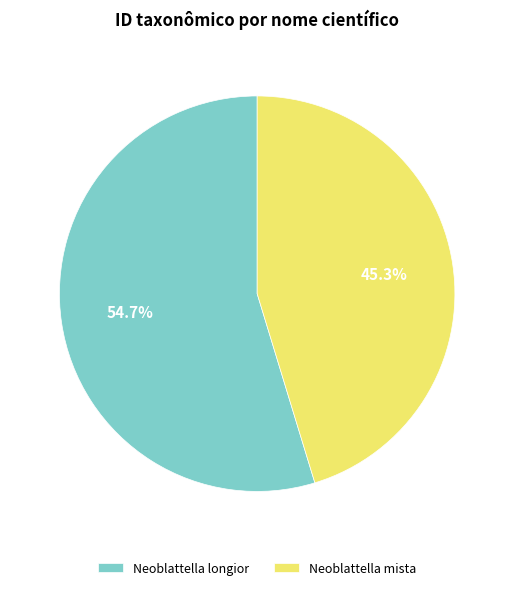

Which slice represents more than half of the pie?

Neoblattella longior